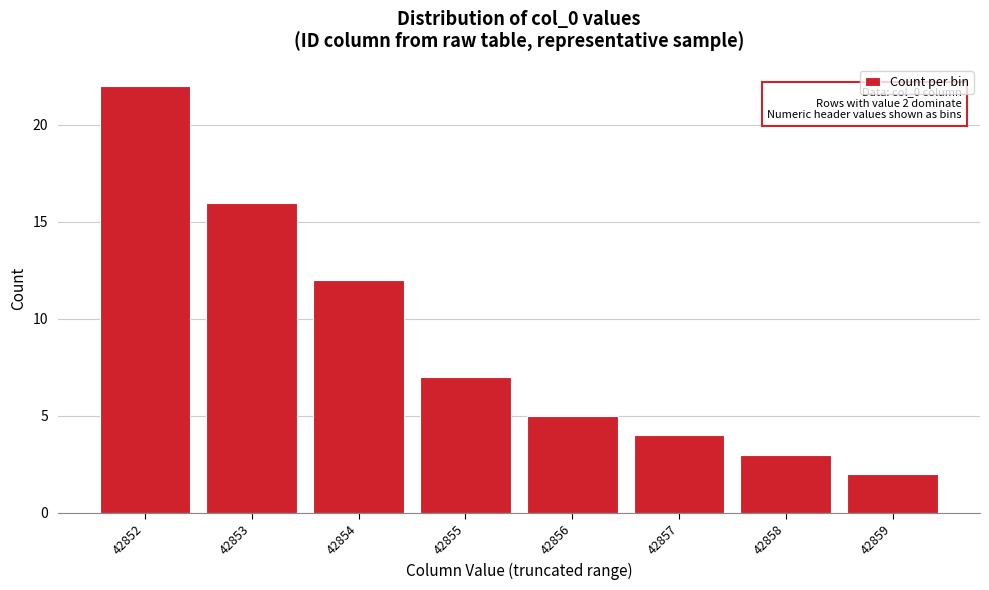

Reading left to right, transcribe all the data shown in this chart.

42852=22	42853=16	42854=12	42855=7	42856=5	42857=4	42858=3	42859=2